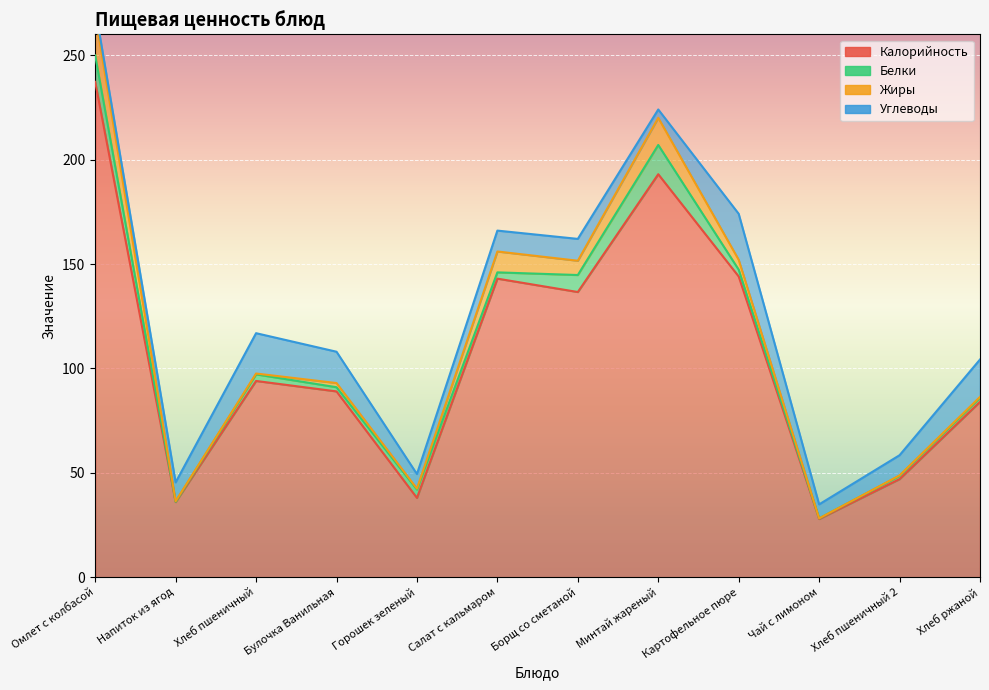

Is it true that Калорийность equals 119.1 at Омлет с колбасой?

False